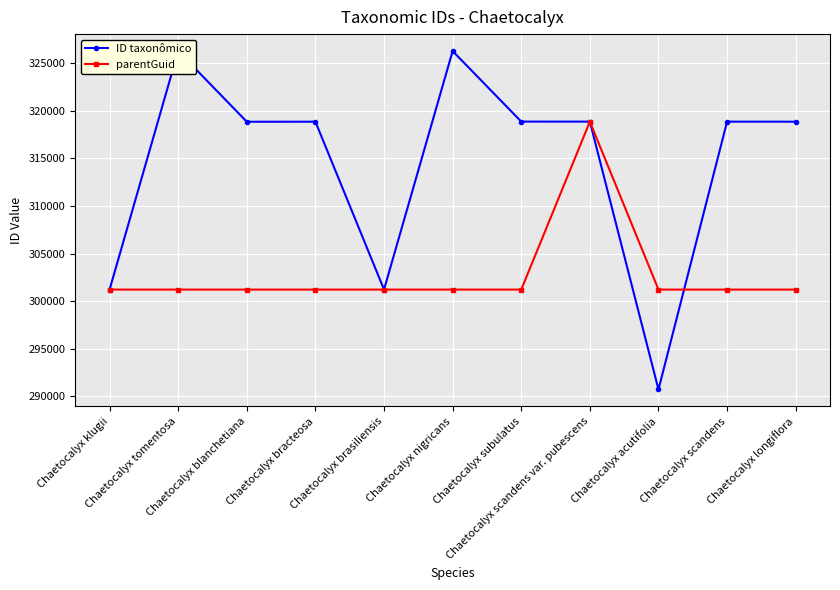

Reading left to right, extract all data points from this chart.

ID taxonômico: Chaetocalyx klugii=301216	Chaetocalyx tomentosa=326278	Chaetocalyx blanchetiana=318848	Chaetocalyx bracteosa=318851	Chaetocalyx brasiliensis=301214	Chaetocalyx nigricans=326275	Chaetocalyx subulatus=318864	Chaetocalyx scandens var. pubescens=318860	Chaetocalyx acutifolia=290713	Chaetocalyx scandens=318857	Chaetocalyx longiflora=318854
parentGuid: Chaetocalyx klugii=301211	Chaetocalyx tomentosa=301211	Chaetocalyx blanchetiana=301211	Chaetocalyx bracteosa=301211	Chaetocalyx brasiliensis=301211	Chaetocalyx nigricans=301211	Chaetocalyx subulatus=301211	Chaetocalyx scandens var. pubescens=318857	Chaetocalyx acutifolia=301211	Chaetocalyx scandens=301211	Chaetocalyx longiflora=301211